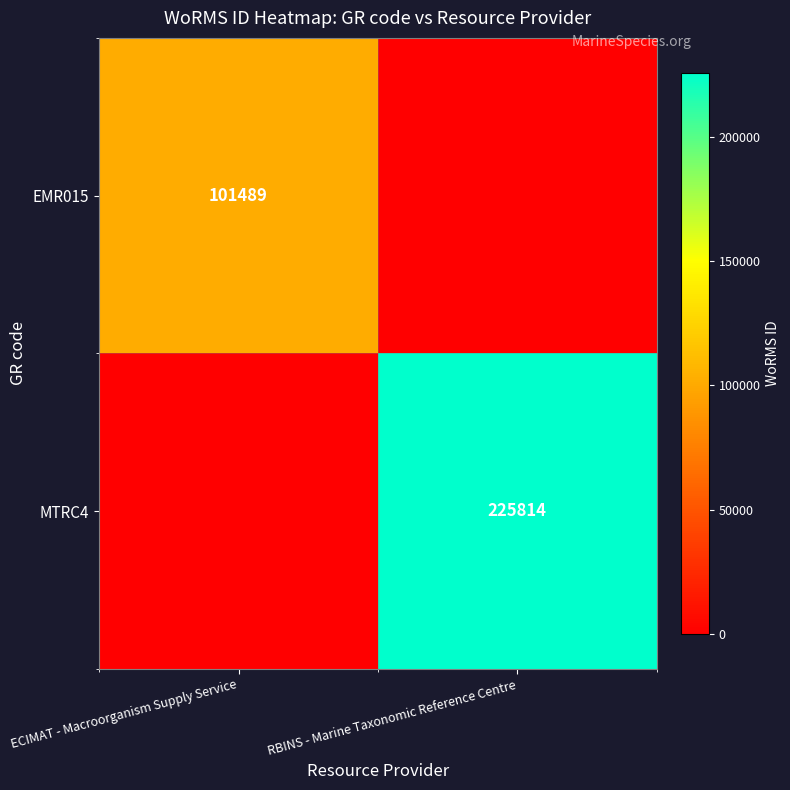

Is the value of MTRC4 at RBINS - Marine Taxonomic Reference Centre greater than the value of EMR015 at ECIMAT - Macroorganism Supply Service?

Yes